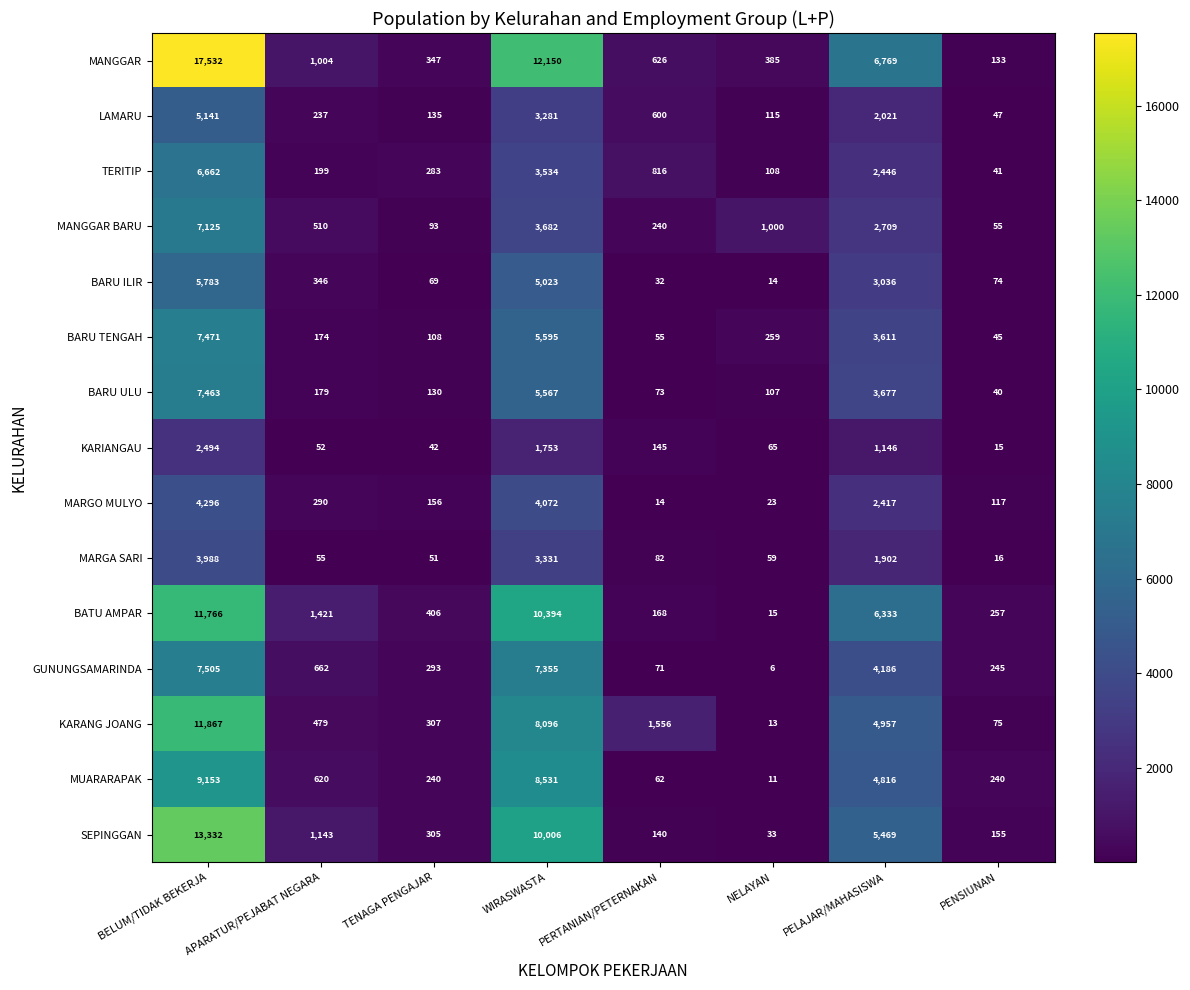

The KARIANGAU series shows 733 at PELAJAR/MAHASISWA. True or false?

False